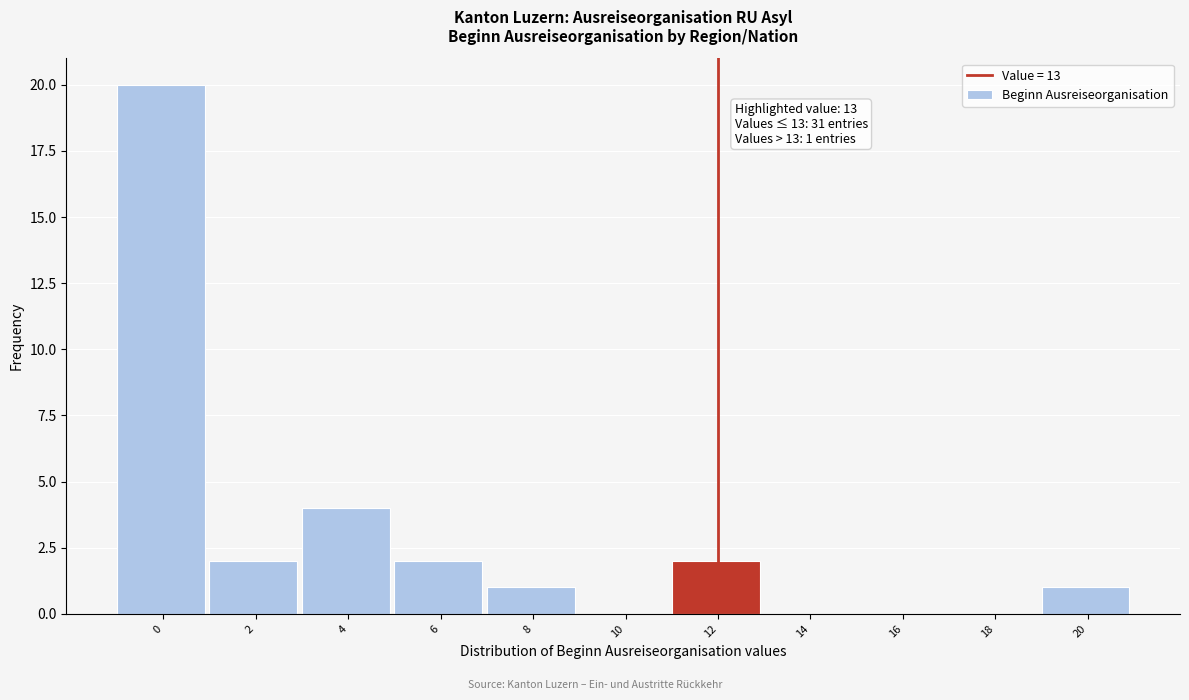

Reading left to right, what are all the values shown in this chart?

0=20	2=2	4=4	6=2	8=1	10=0	12=2	14=0	16=0	18=0	20=1